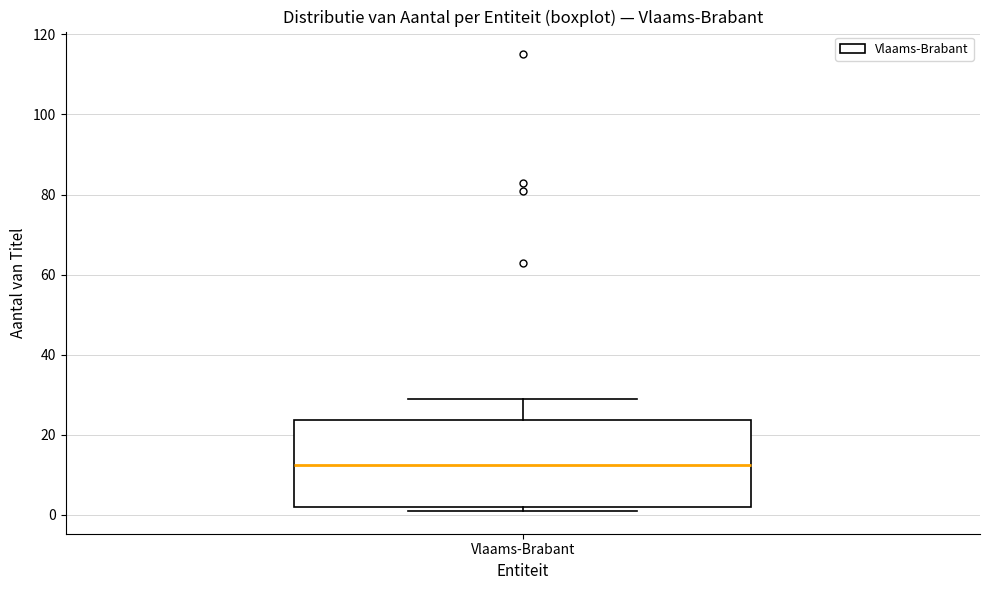

Where does the median line of the box for Vlaams-Brabant sit on the y-axis? The values are not printed on the chart, so give them approximately, as read against the axis.

12